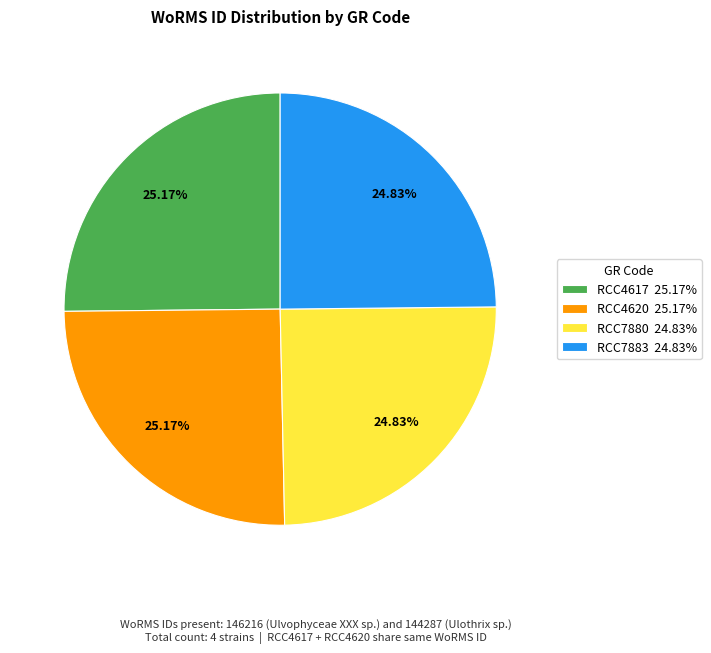

Is there a majority slice in this chart?

No